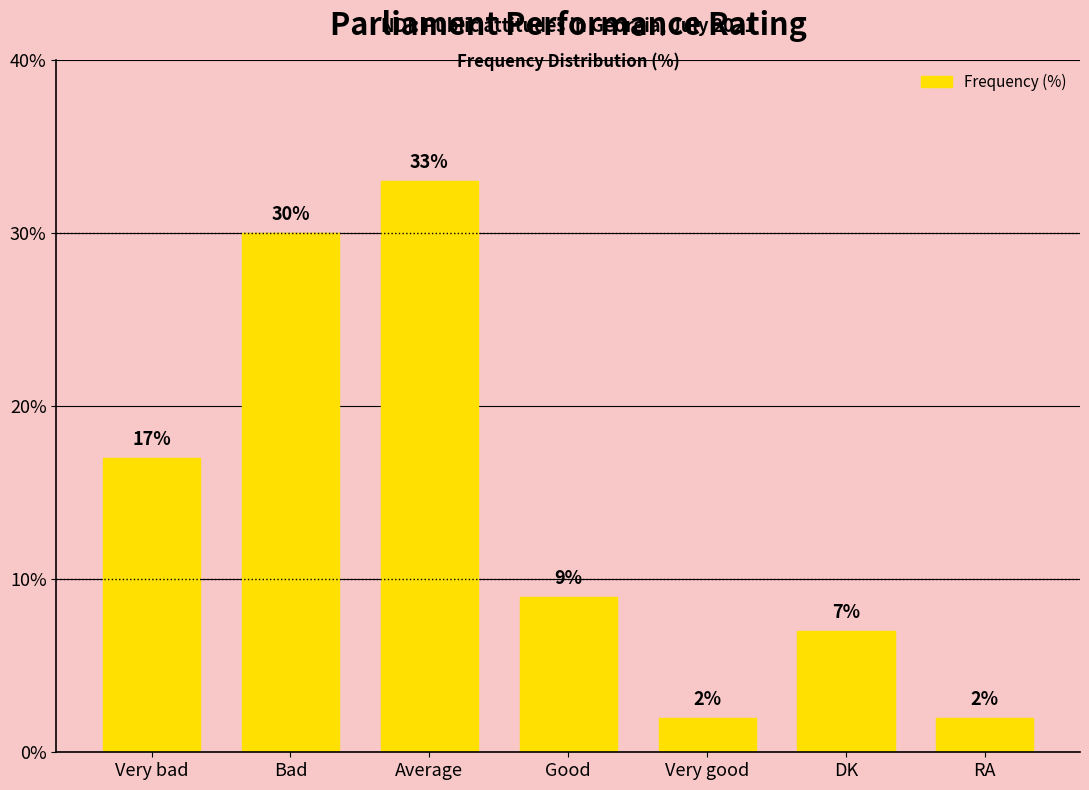

Approximately how many times larger is the value at RA compared to Very good?

1.0